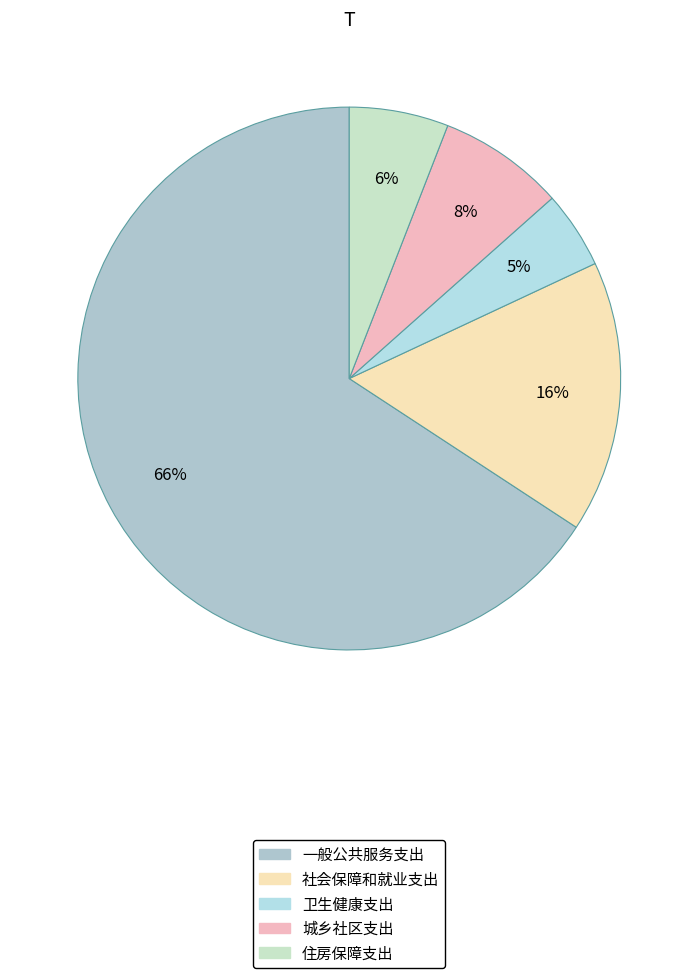

True or false: 城乡社区支出 accounts for 8% of the total.

True